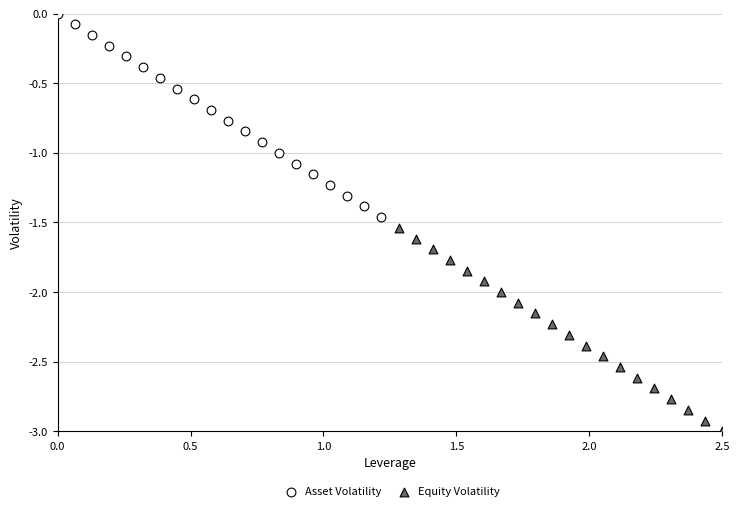

What are all the series names shown in the legend?

Asset Volatility, Equity Volatility